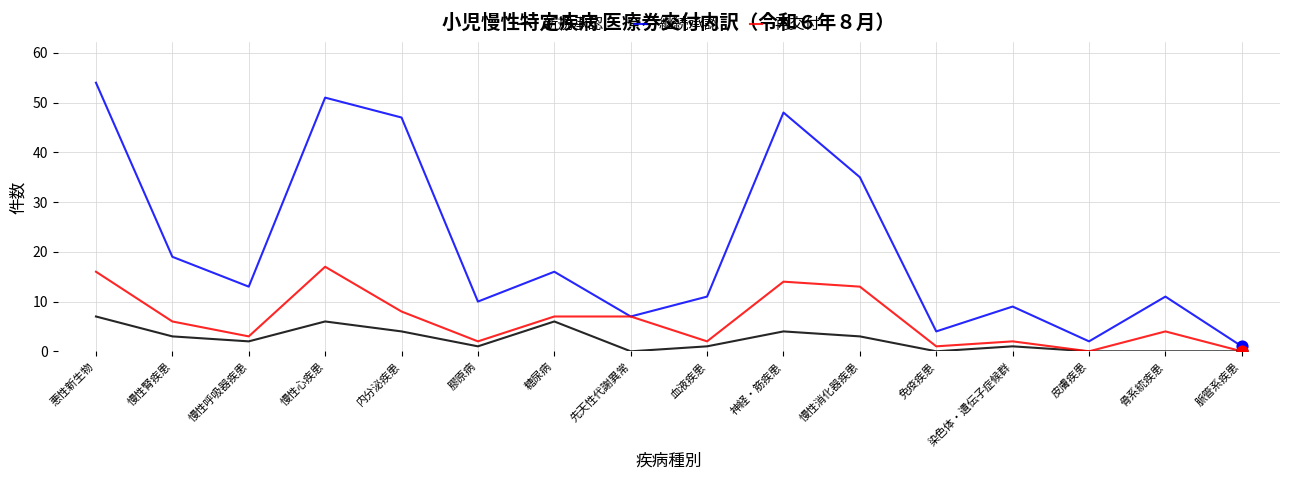

What is the total value across all series at 慢性呼吸器疾患?

18